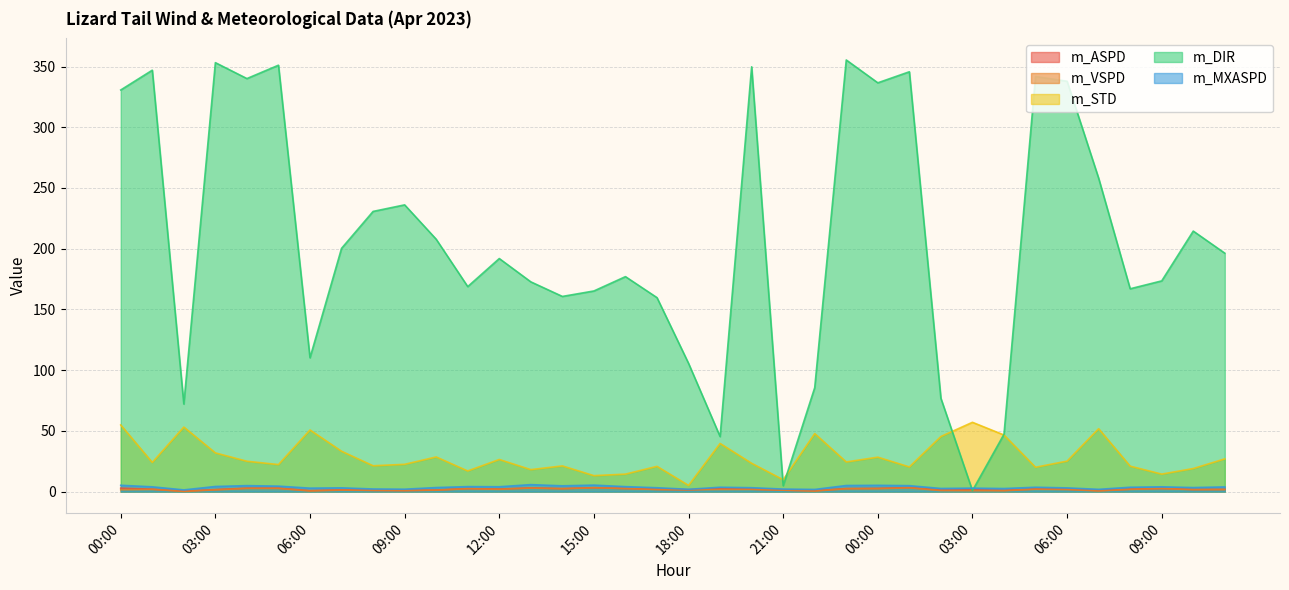

Reading left to right, transcribe all the data shown in this chart.

m_ASPD: 2.8	2.0	0.3	1.7	2.8	2.8	0.8	1.4	1.0	0.9	1.3	2.5	2.1	3.0	2.5	3.2	2.5	1.8	1.5	2.3	2.0	1.2	0.7	2.5	2.7	3.3	1.2	1.4	1.0	2.1	1.9	0.8	2.0	2.6	1.7	1.8
m_VSPD: 1.5	1.8	0.1	1.4	2.6	2.6	0.5	1.2	1.0	0.8	1.1	2.4	1.9	2.9	2.3	3.1	2.5	1.7	1.5	1.8	1.8	1.2	0.4	2.3	2.4	3.1	0.8	0.7	0.7	2.0	1.7	0.5	1.8	2.5	1.6	1.6
m_STD: 54.9	24.0	53.1	31.9	25.0	22.2	50.7	33.2	21.2	22.4	28.5	17.0	26.4	18.1	21.1	13.1	14.4	20.8	5.1	39.6	23.3	9.8	47.8	24.4	28.3	20.3	45.4	57.0	46.6	20.0	25.1	51.8	20.9	14.4	19.0	26.9
m_DIR: 330.7	347.0	72.1	353.2	340.1	351.1	110.2	200.3	230.7	236.1	207.8	168.8	191.9	172.7	160.7	165.2	177.0	159.7	105.6	45.3	349.8	4.8	85.6	355.4	336.6	345.7	76.8	0.8	47.2	341.8	337.9	258.1	167.0	173.5	214.5	196.3
m_MXASPD: 5.2	3.9	1.4	4.2	4.9	4.5	2.8	3.1	2.1	2.0	3.3	4.1	4.0	5.7	4.7	5.3	4.1	3.2	1.9	3.6	3.2	2.1	1.8	5.0	5.2	4.9	2.6	2.8	2.5	3.6	3.0	1.8	3.6	3.9	3.3	3.8